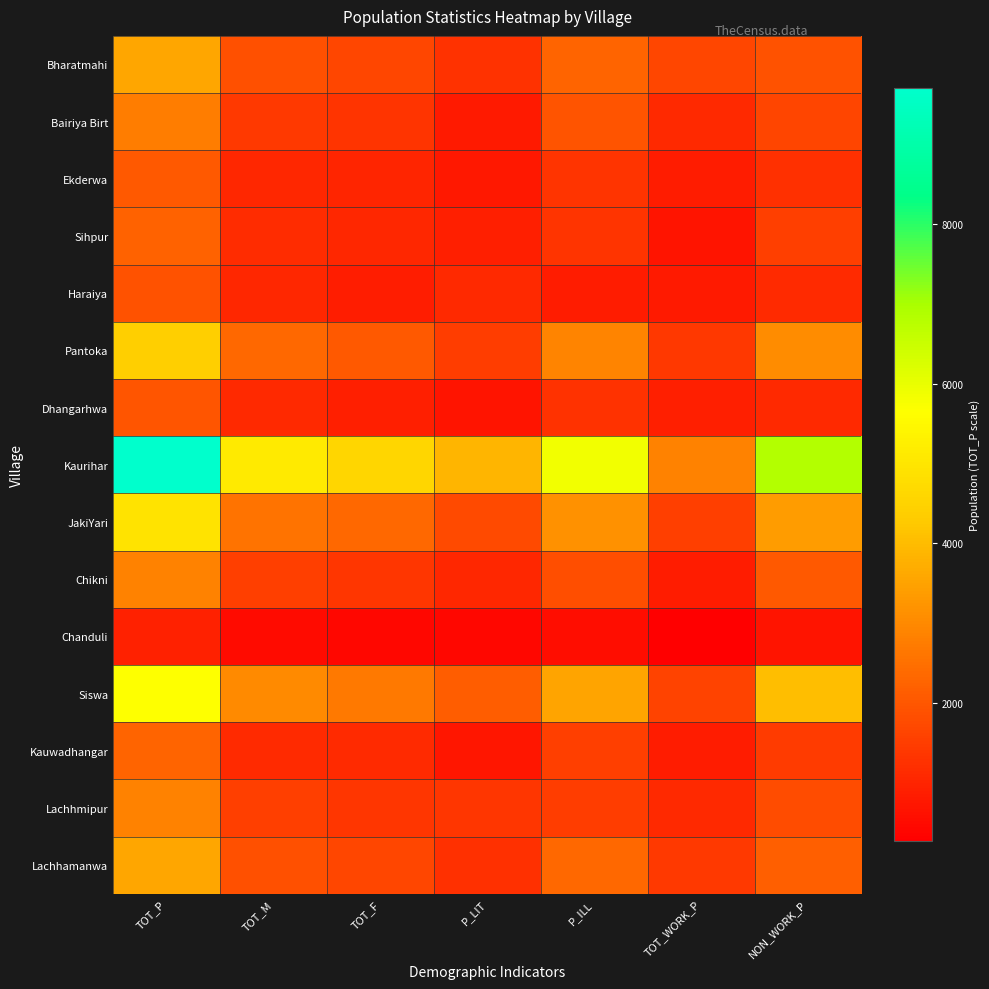

Reading left to right, what are all the values shown in this chart?

Bharatmahi: TOT_P=3561	TOT_M=1883	TOT_F=1678	P_LIT=1286	P_ILL=2275	TOT_WORK_P=1676	NON_WORK_P=1885
Bairiya Birt: TOT_P=2736	TOT_M=1430	TOT_F=1306	P_LIT=794	P_ILL=1942	TOT_WORK_P=1097	NON_WORK_P=1639
Ekderwa: TOT_P=2061	TOT_M=1040	TOT_F=1021	P_LIT=753	P_ILL=1308	TOT_WORK_P=823	NON_WORK_P=1238
Sihpur: TOT_P=2216	TOT_M=1150	TOT_F=1066	P_LIT=891	P_ILL=1325	TOT_WORK_P=684	NON_WORK_P=1532
Haraiya: TOT_P=1916	TOT_M=1038	TOT_F=878	P_LIT=1073	P_ILL=843	TOT_WORK_P=796	NON_WORK_P=1120
Pantoka: TOT_P=4421	TOT_M=2363	TOT_F=2058	P_LIT=1514	P_ILL=2907	TOT_WORK_P=1392	NON_WORK_P=3029
Dhangarhwa: TOT_P=1983	TOT_M=1094	TOT_F=889	P_LIT=703	P_ILL=1280	TOT_WORK_P=905	NON_WORK_P=1078
Kaurihar: TOT_P=9703	TOT_M=5121	TOT_F=4582	P_LIT=3844	P_ILL=5859	TOT_WORK_P=2862	NON_WORK_P=6841
JakiYari: TOT_P=4918	TOT_M=2558	TOT_F=2360	P_LIT=1766	P_ILL=3152	TOT_WORK_P=1522	NON_WORK_P=3396
Chikni: TOT_P=2877	TOT_M=1534	TOT_F=1343	P_LIT=1038	P_ILL=1839	TOT_WORK_P=829	NON_WORK_P=2048
Chanduli: TOT_P=929	TOT_M=494	TOT_F=435	P_LIT=409	P_ILL=520	TOT_WORK_P=261	NON_WORK_P=668
Siswa: TOT_P=5658	TOT_M=2996	TOT_F=2662	P_LIT=2138	P_ILL=3520	TOT_WORK_P=1601	NON_WORK_P=4057
Kauwadhangar: TOT_P=2266	TOT_M=1123	TOT_F=1143	P_LIT=731	P_ILL=1535	TOT_WORK_P=819	NON_WORK_P=1447
Lachhmipur: TOT_P=2866	TOT_M=1522	TOT_F=1344	P_LIT=1356	P_ILL=1510	TOT_WORK_P=1079	NON_WORK_P=1787
Lachhamanwa: TOT_P=3554	TOT_M=1883	TOT_F=1671	P_LIT=1226	P_ILL=2328	TOT_WORK_P=1411	NON_WORK_P=2143